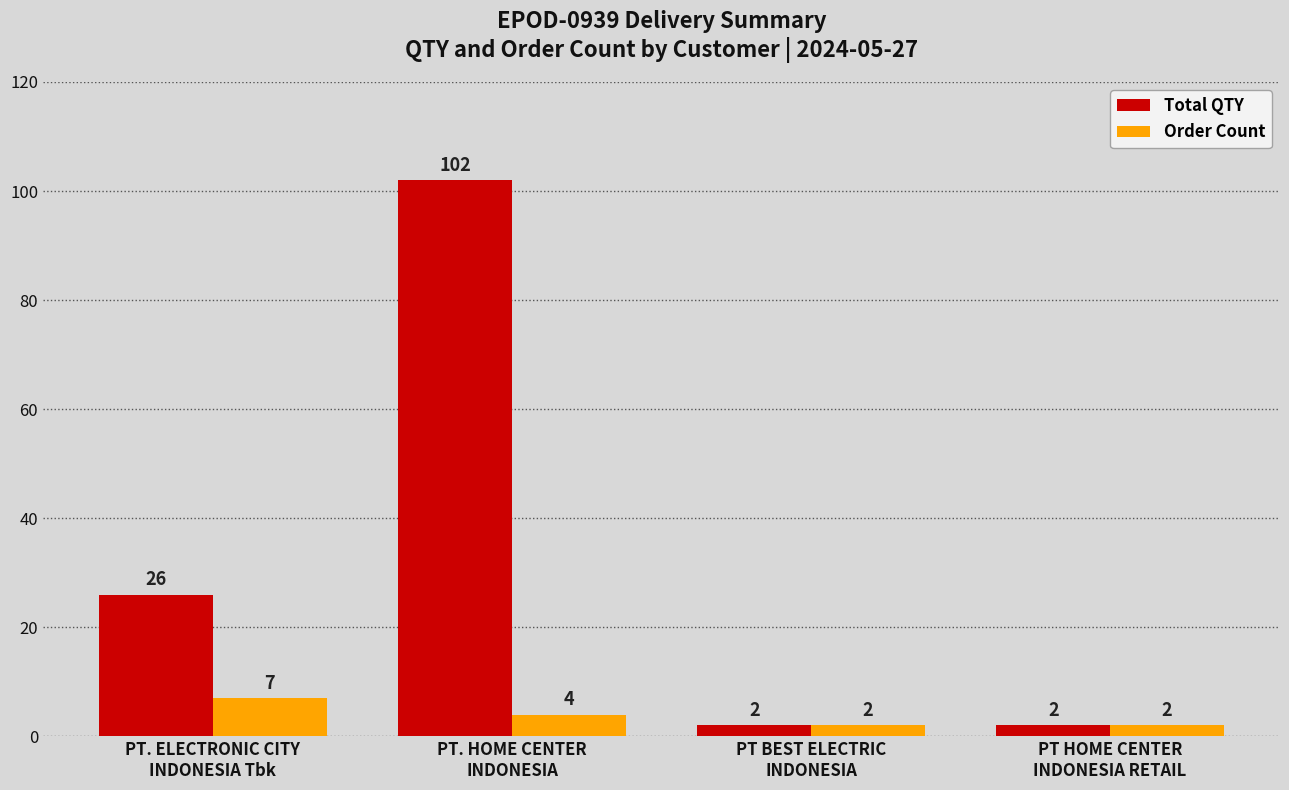

What is the maximum value for Total QTY?

102